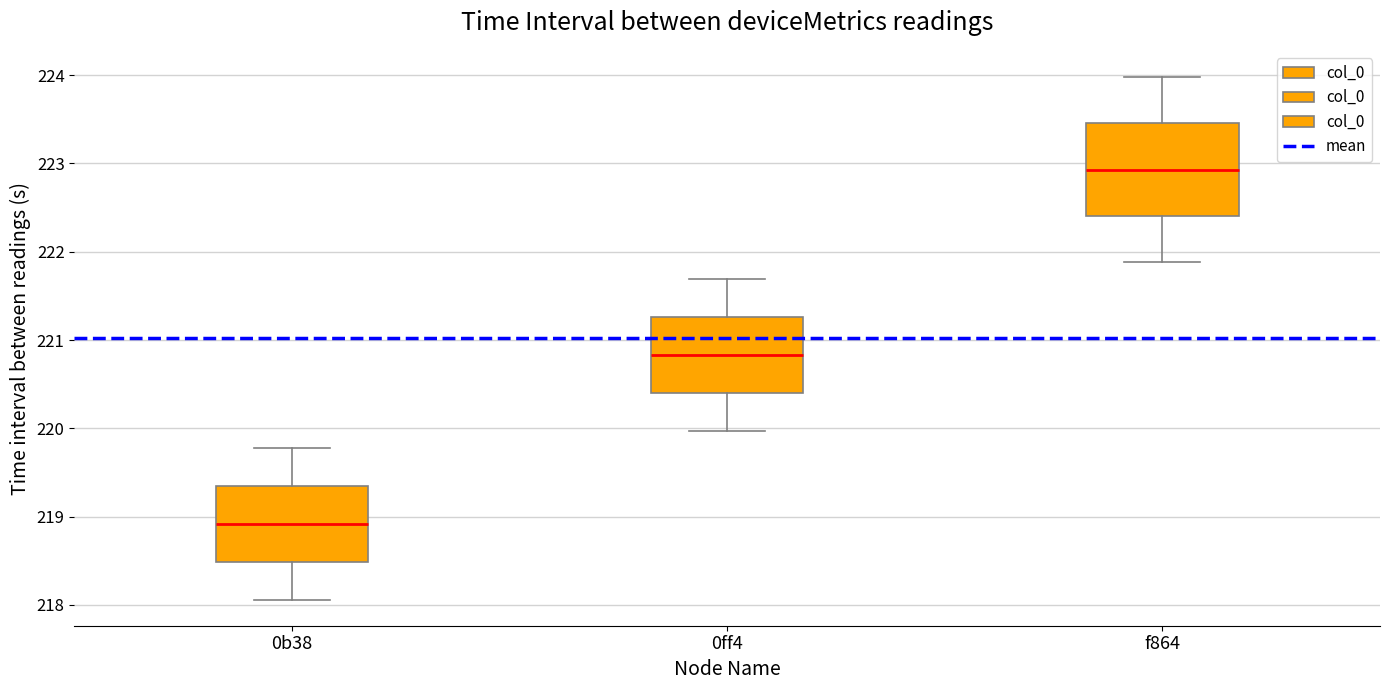

Reading left to right, read every box against the y-axis: the position of its median line, the range the box covers, and the ends of its whiskers. The values are not printed on the chart, so give them approximately, as read against the axis.

0b38: median 218.9, box 218.5 to 219.4, whiskers 218.1 to 219.8
0ff4: median 220.8, box 220.4 to 221.3, whiskers 220.0 to 221.7
f864: median 222.9, box 222.4 to 223.5, whiskers 221.9 to 224.0